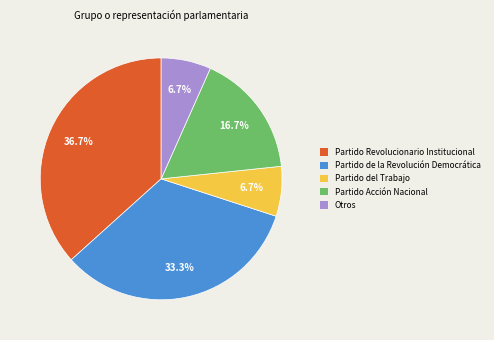

What is the ratio of the value at Partido de la Revolución Democrática to the value at Partido Revolucionario Institucional?

0.9